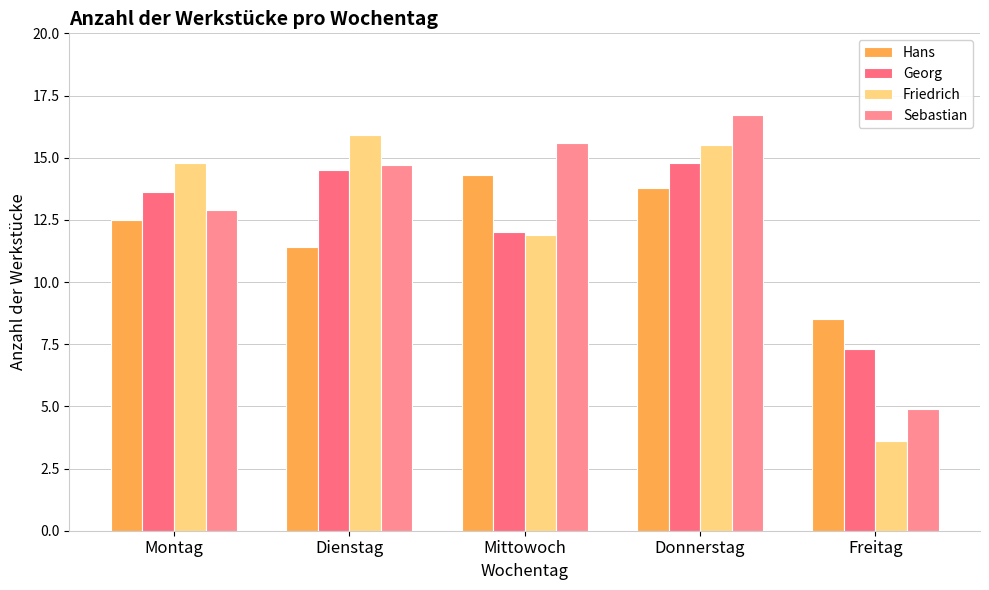

What is the average value of the Sebastian series?

13.0